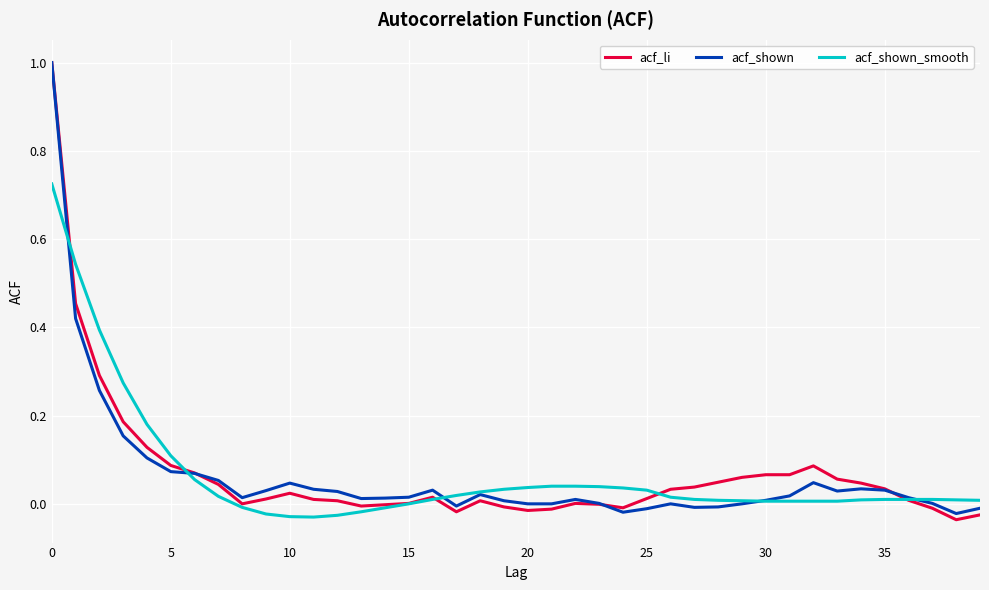

What is the maximum value shown in the chart?

1.0